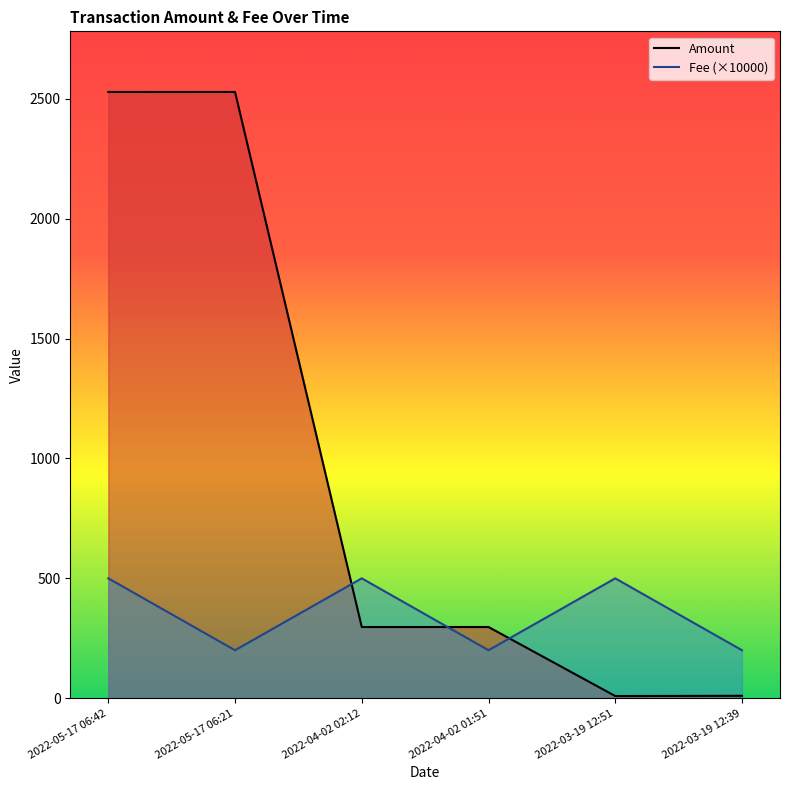

Count the Fee (×10000) values in the range 200 to 500.

6